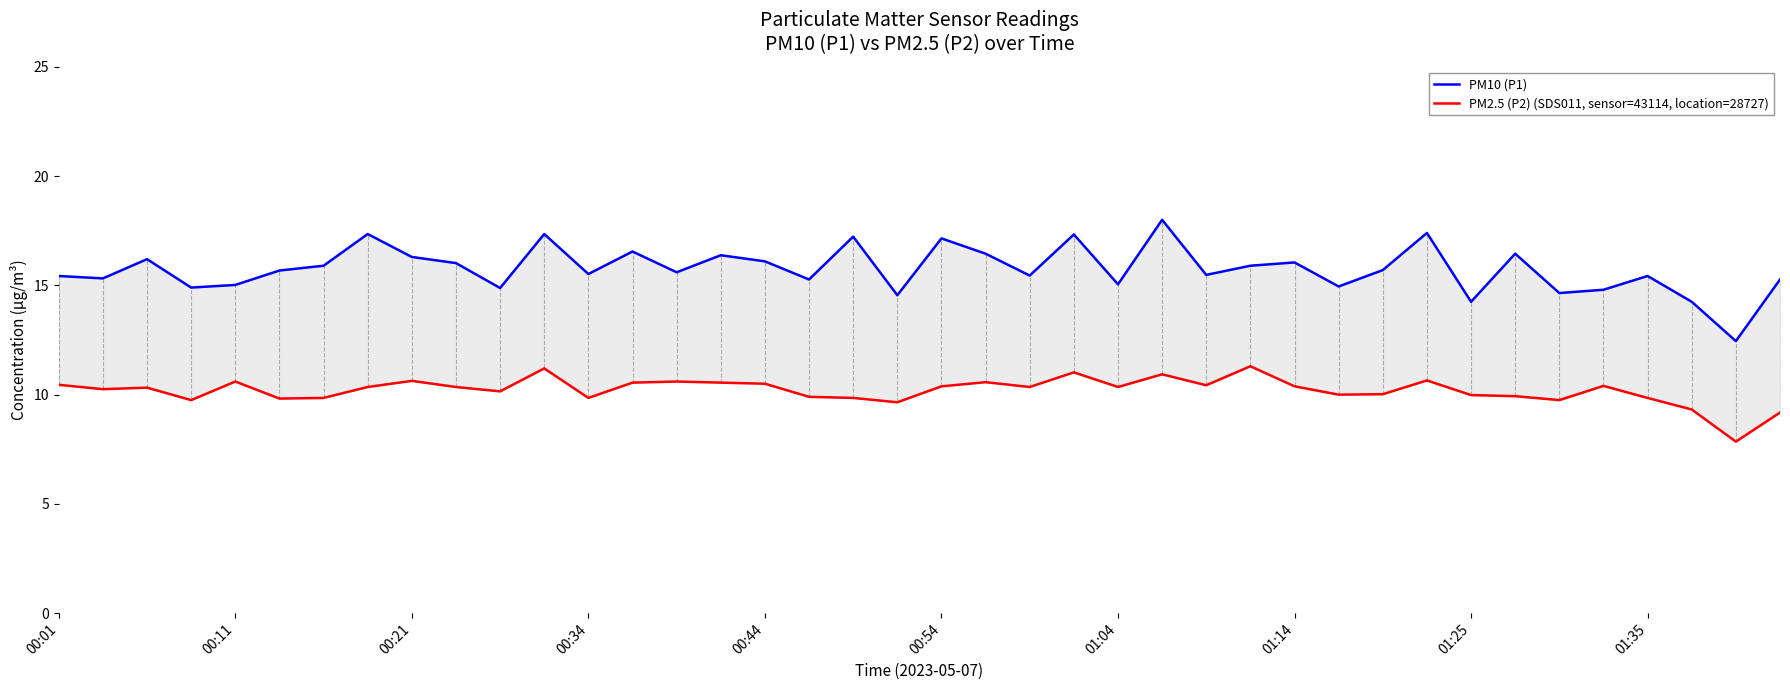

What is the value of the PM2.5 (P2) (SDS011, sensor=43114, location=28727) point at the 11th from the left?

10.2